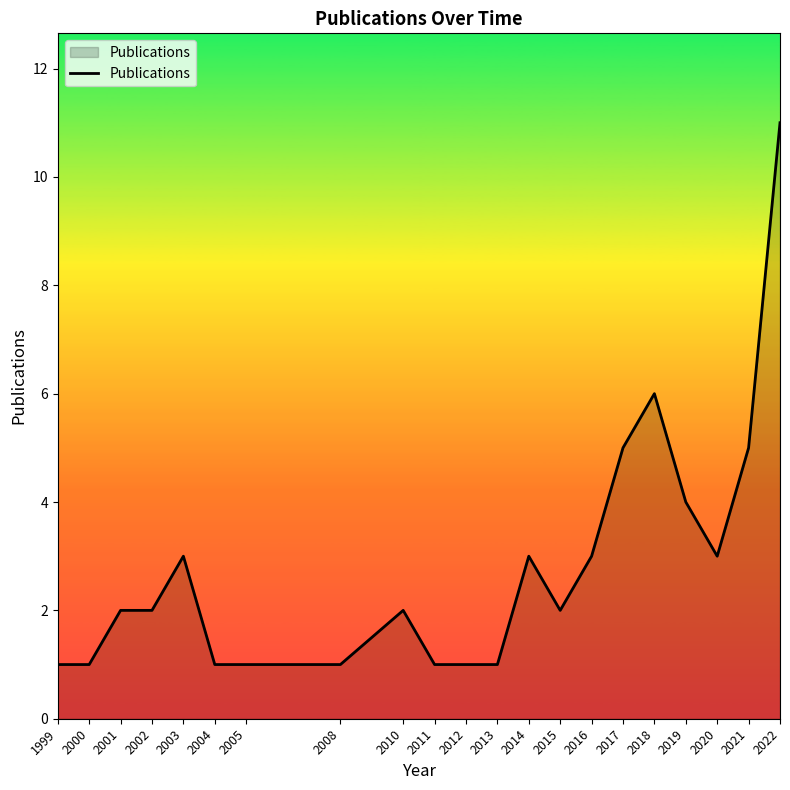

Is it true that the value at 2003 is 2?

False